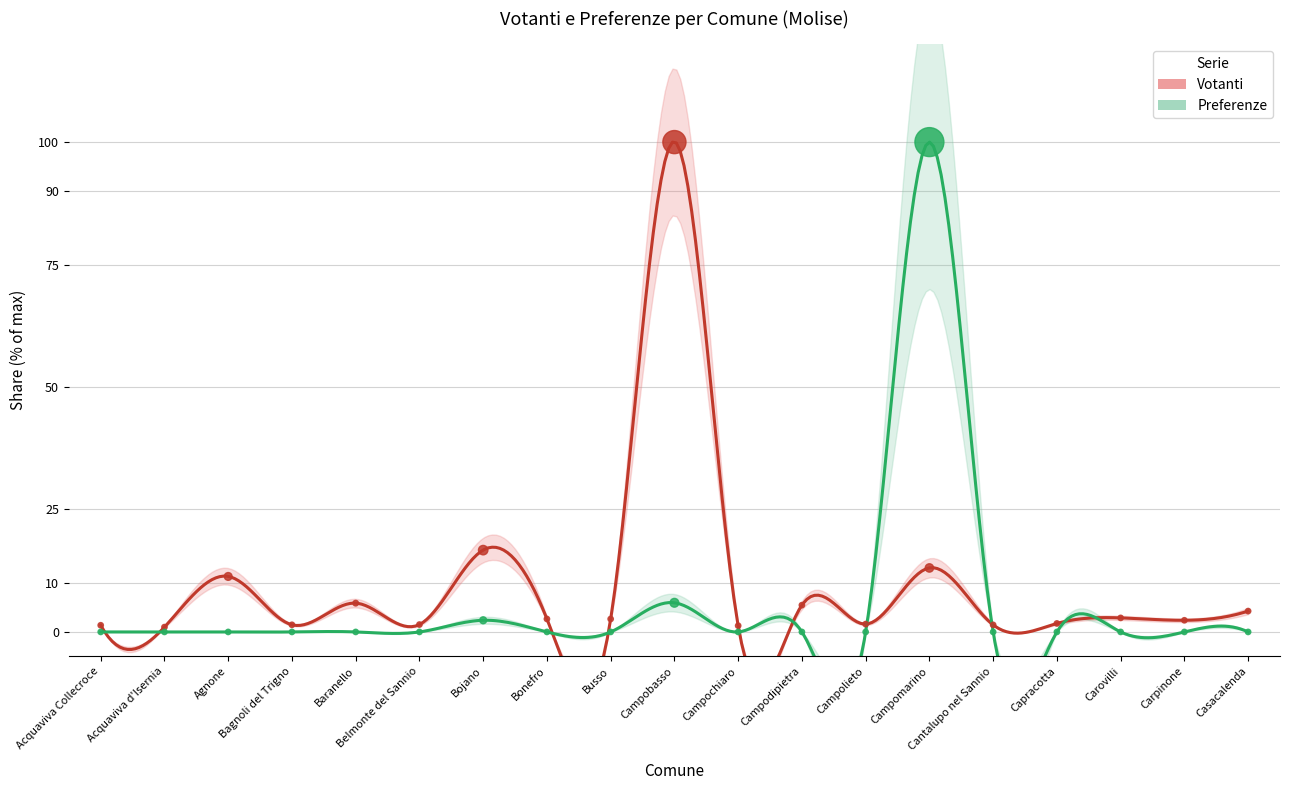

At which category is the sum across all series the highest?

Campomarino